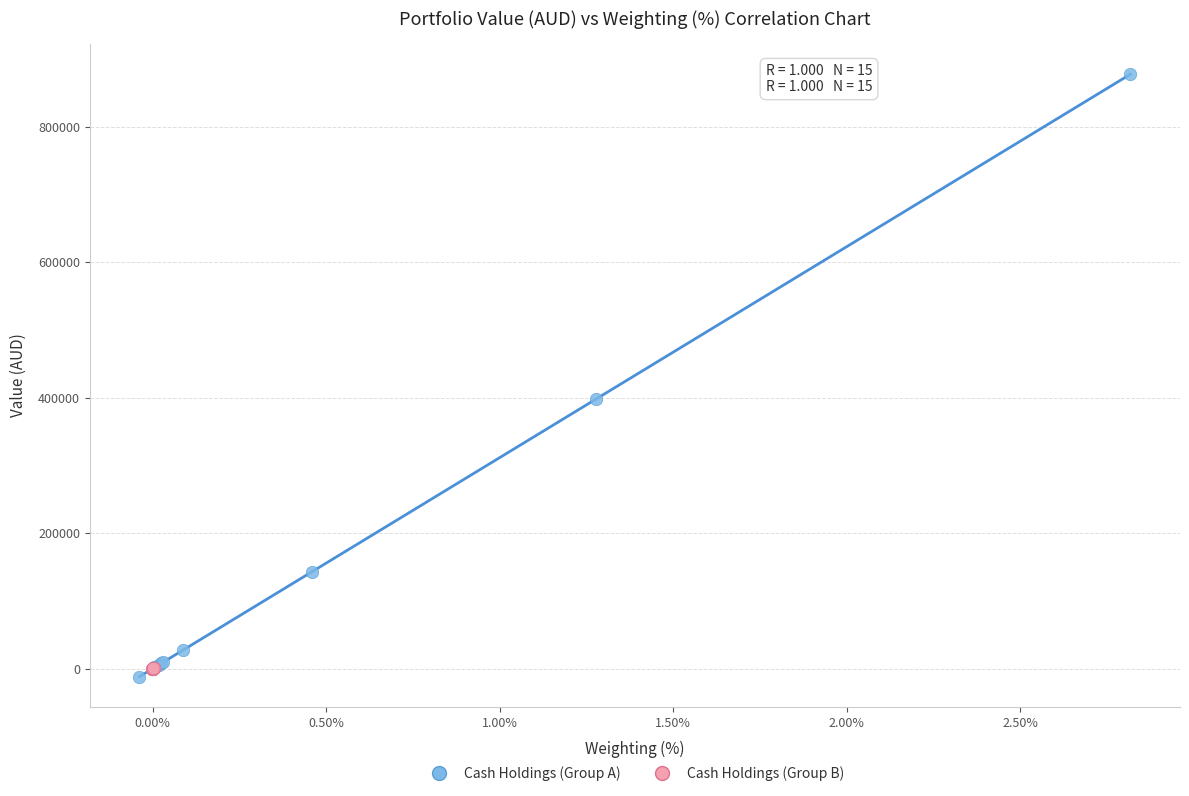

Which series has the widest spread of Y values?

Cash Holdings (Group A)